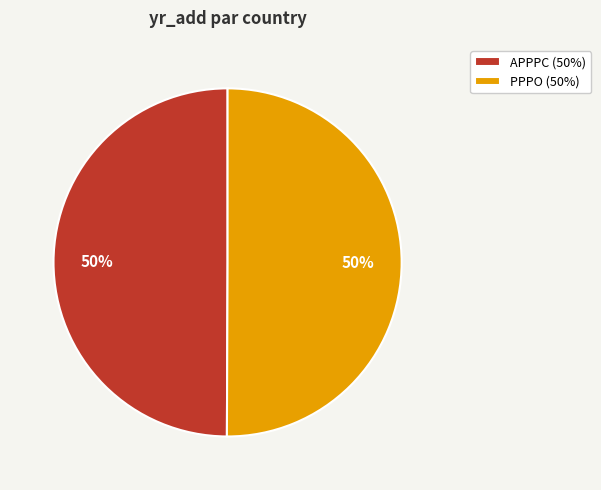

True or false: APPPC (50%) accounts for 50% of the total.

True